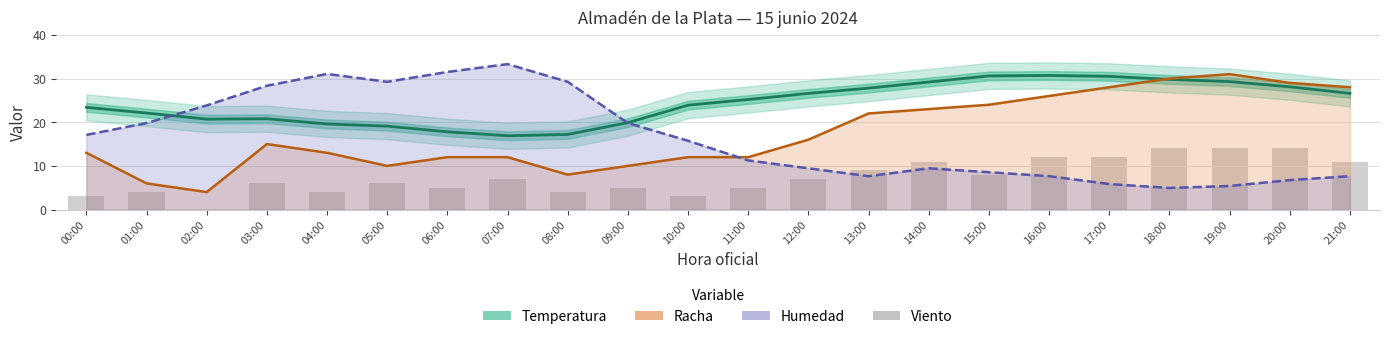

At how many categories does at least one series exceed 30?

7